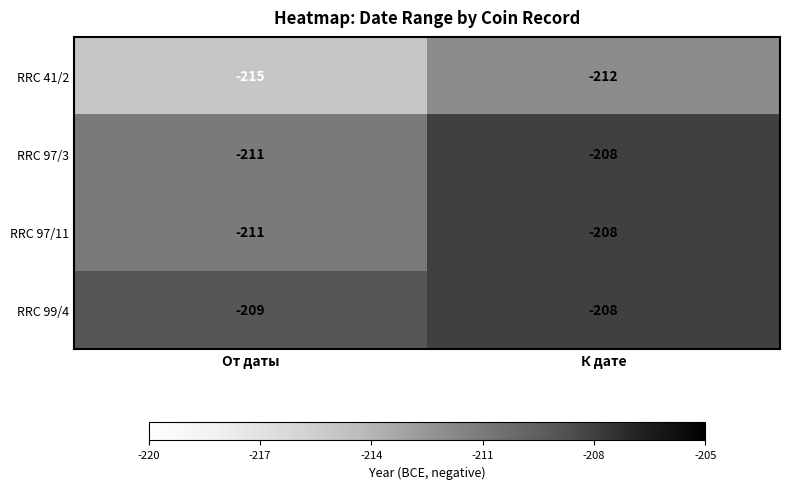

Where is RRC 97/3 nearest to the value -209?

К дате